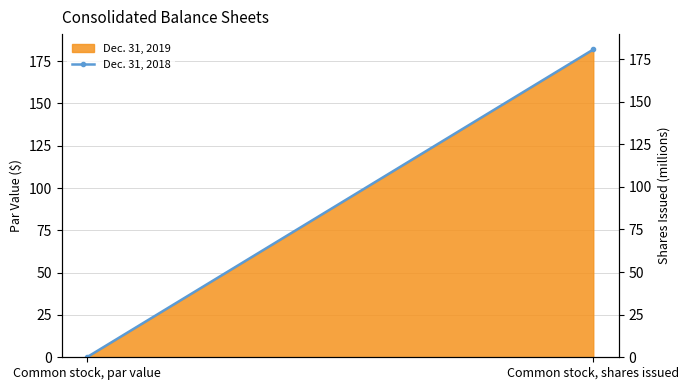

Which has a higher value, Common stock, par value or Common stock, shares issued?

Common stock, shares issued